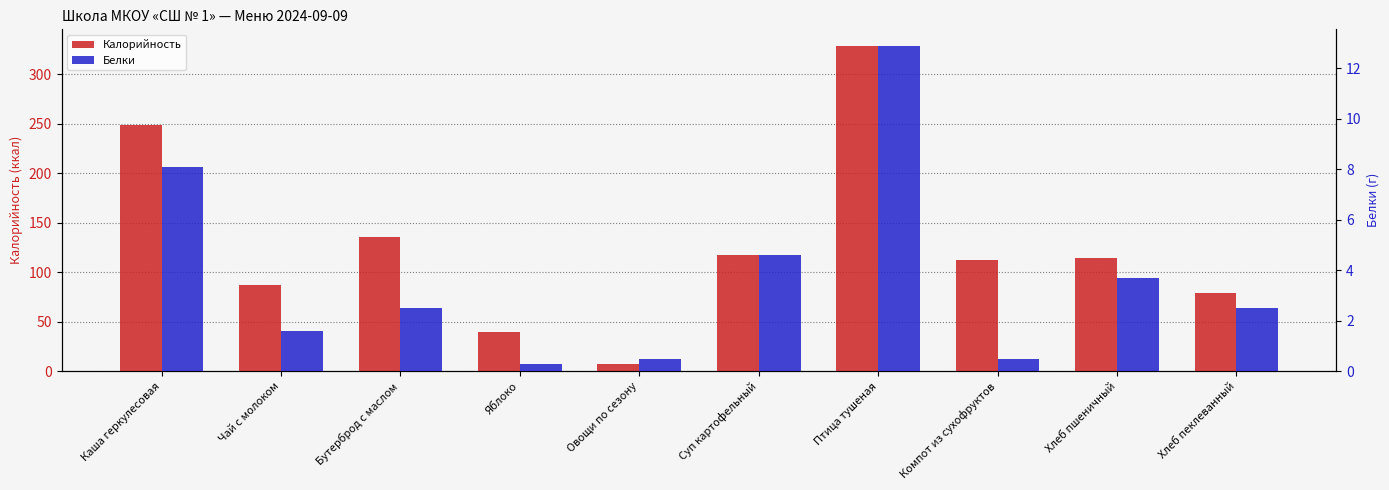

What is the difference between the highest and lowest values at Суп картофельный?

113.2